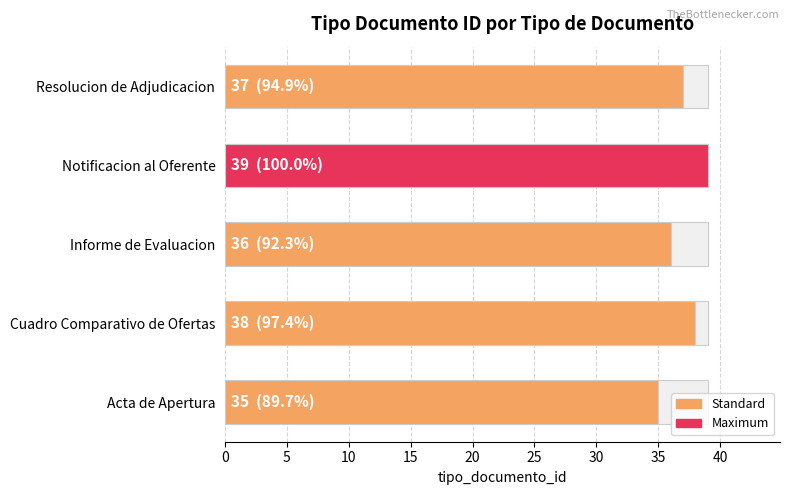

What is the change in value from Cuadro Comparativo de Ofertas to Resolucion de Adjudicacion?

-1